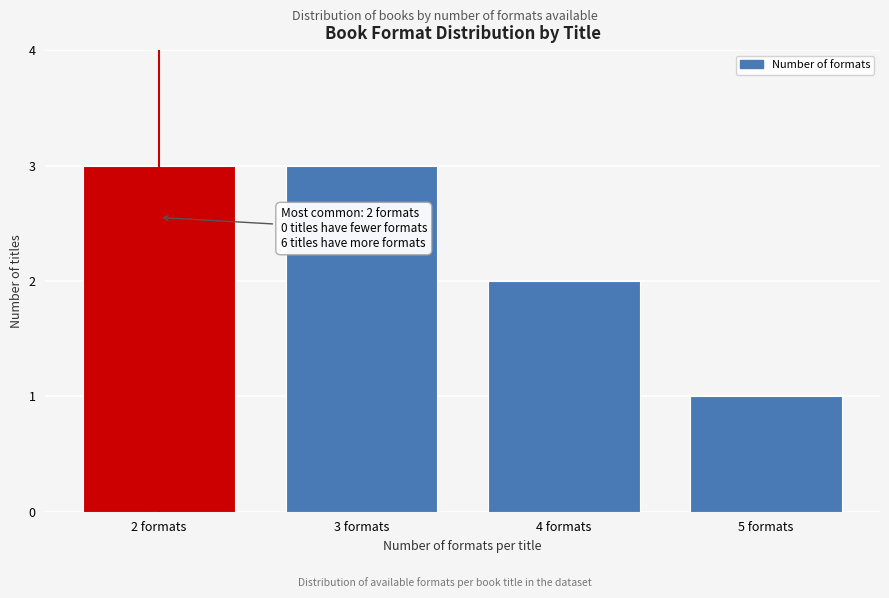

Reading right to left, transcribe all the data shown in this chart.

5 formats=1	4 formats=2	3 formats=3	2 formats=3